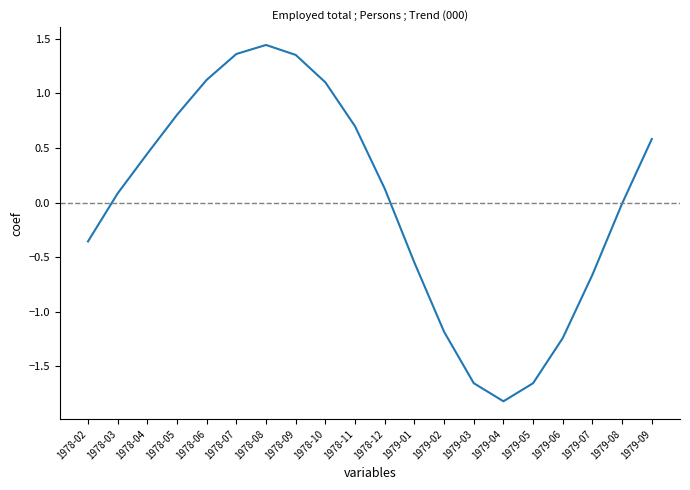

What position from the left is 1978-08?

7